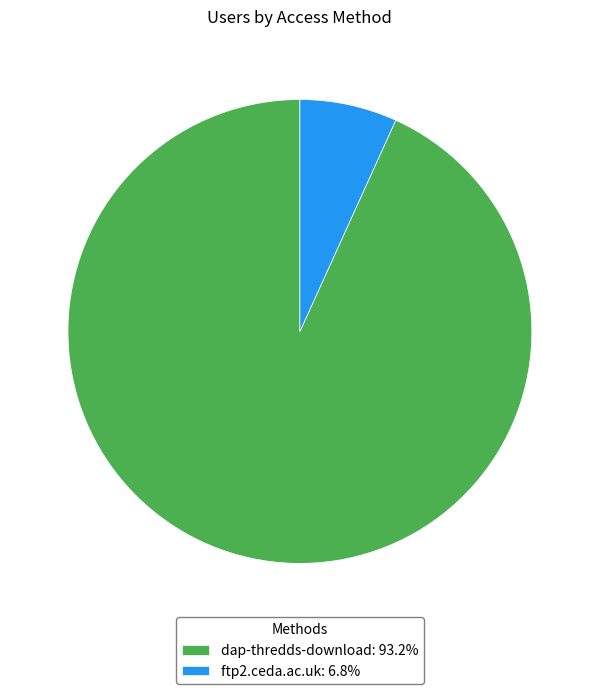

Combined, do ftp2.ceda.ac.uk: 6.8% and dap-thredds-download: 93.2% account for over 50%?

Yes